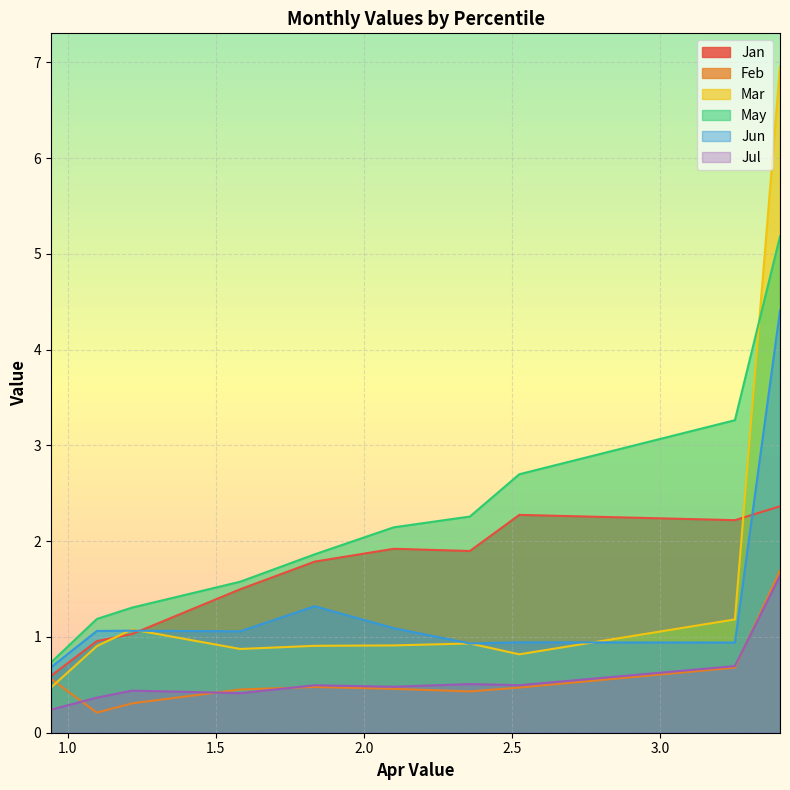

Which series has the largest range (max minus min)?

Mar